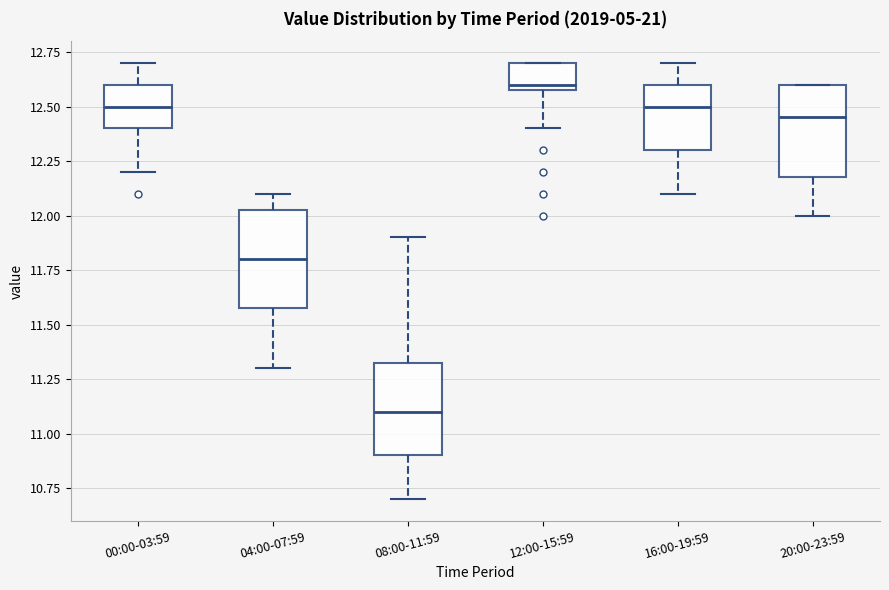

Which box has the highest median line?

12:00-15:59